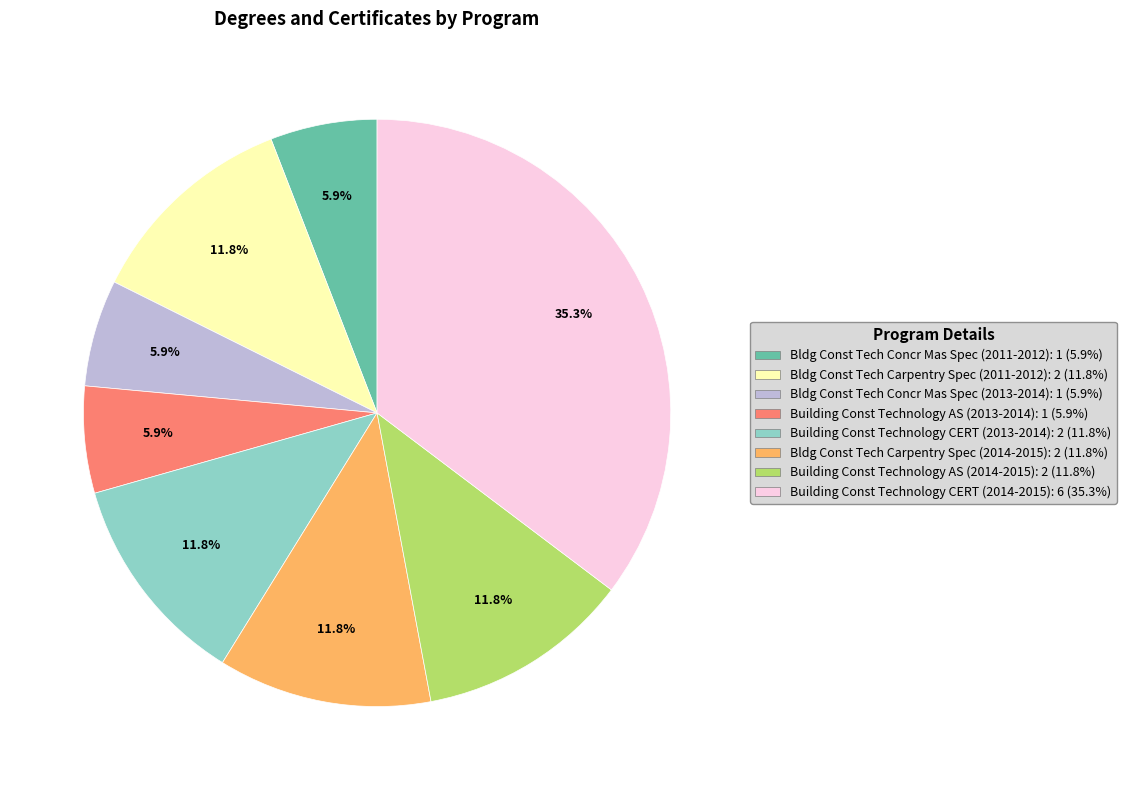

Approximately how many times larger is the value at Bldg Const Tech Carpentry Spec (2011-2012): 2 (11.8%) compared to Bldg Const Tech Concr Mas Spec (2013-2014): 1 (5.9%)?

2.0